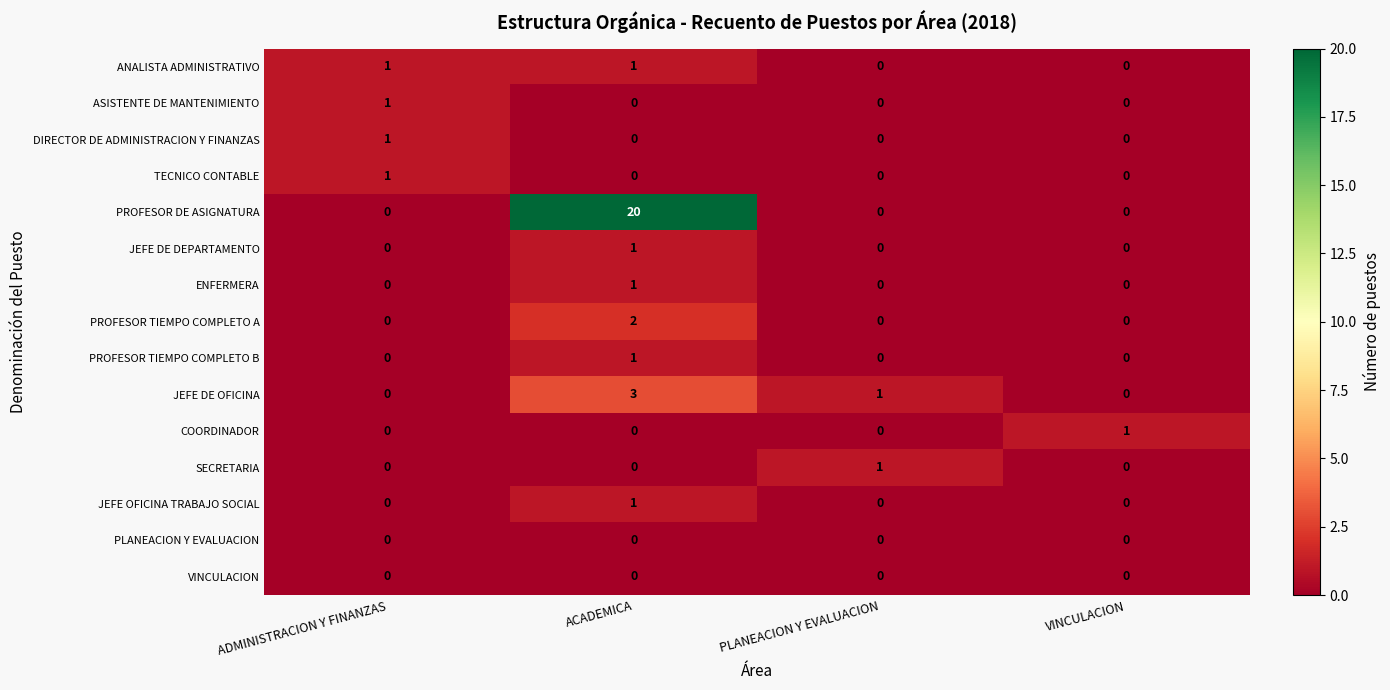

Which category has the highest value in the ENFERMERA series?

ACADEMICA